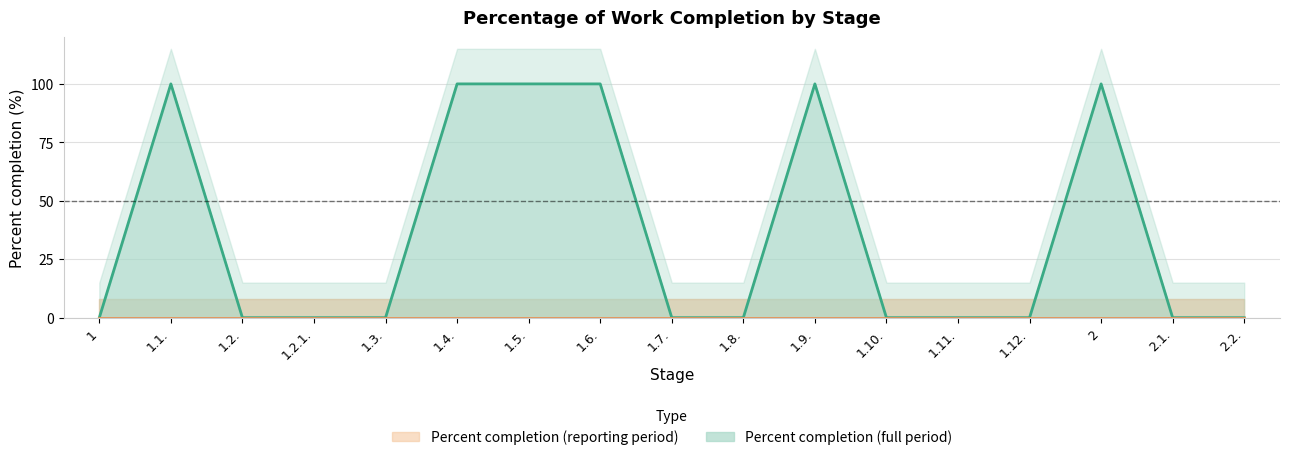

Does the chart display data point markers on the line(s)?

No